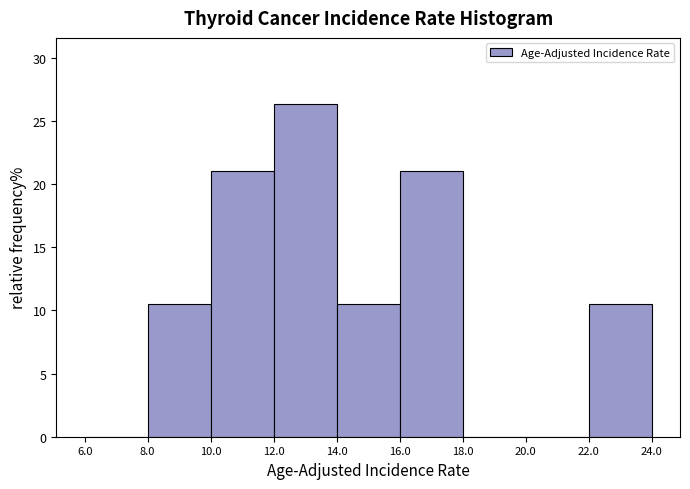

How tall is the bar that spans 16.0 to 18.0 on the x-axis? The values are not printed on the chart, so give them approximately, as read against the axis.

21.0